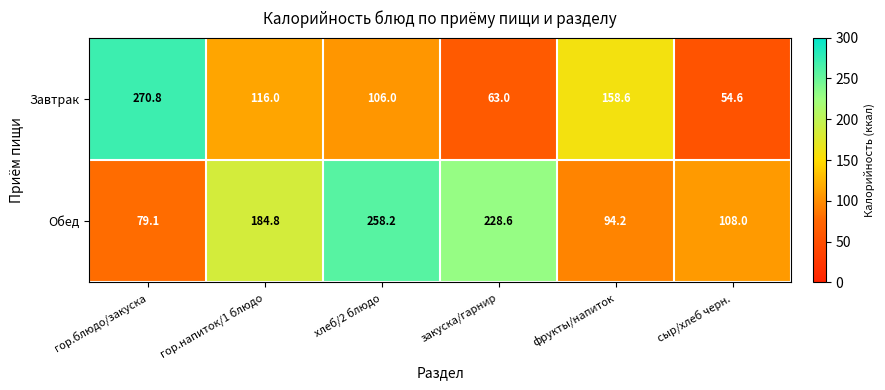

Rank the series by their average value, from lowest to highest.

Завтрак, Обед